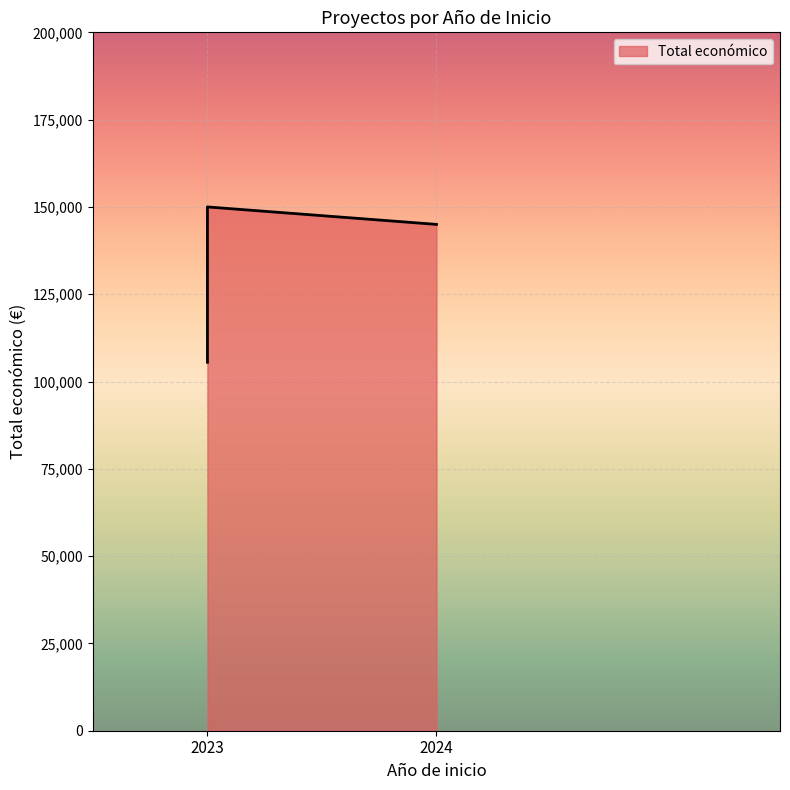

The value at 2023 is 64043. True or false?

False